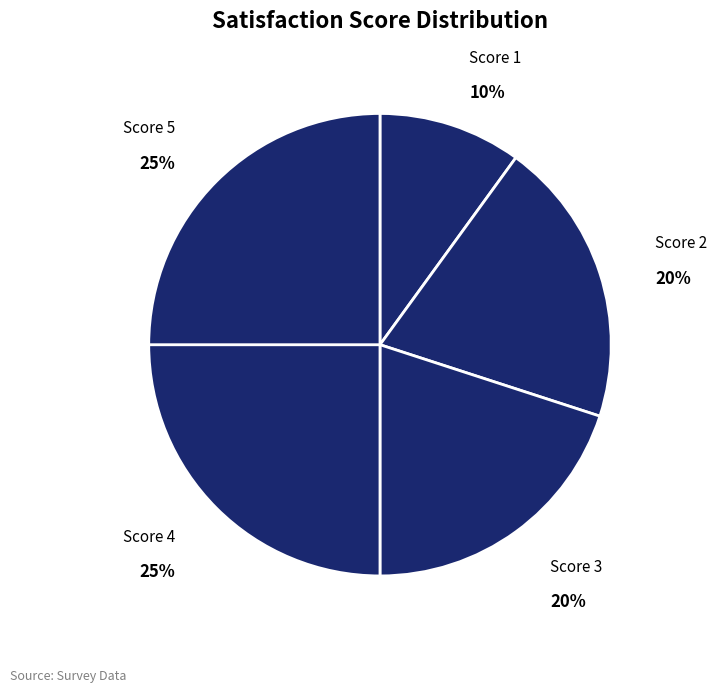

Rank the categories by value from highest to lowest.

4, 5, 2, 3, 1